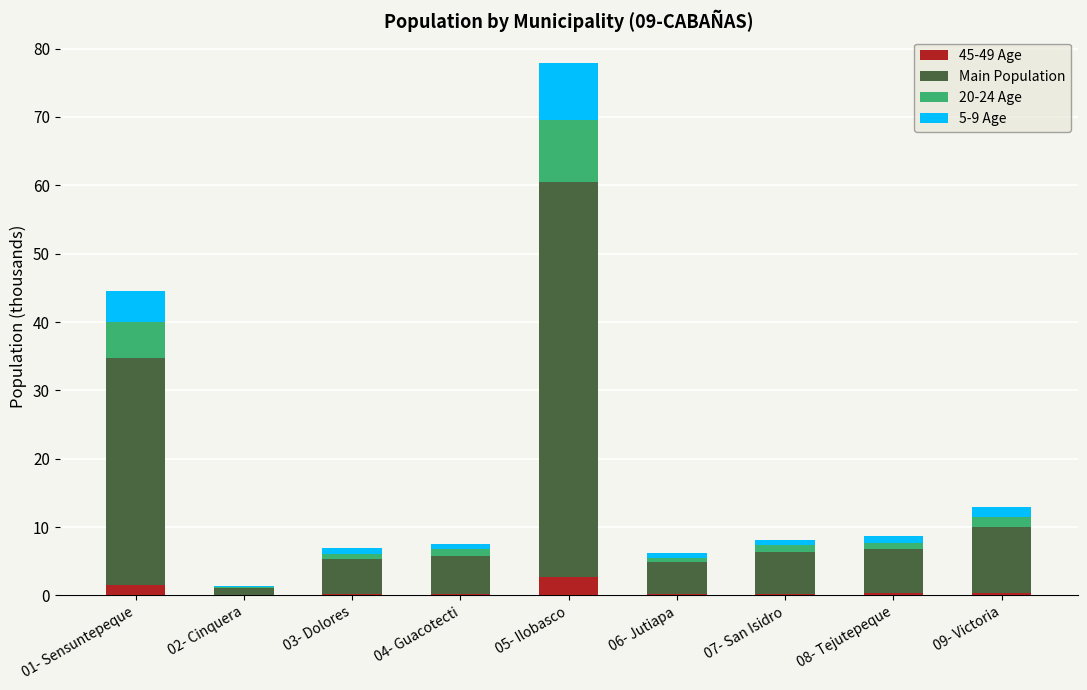

What is the maximum value for 45-49 Age?

2.8